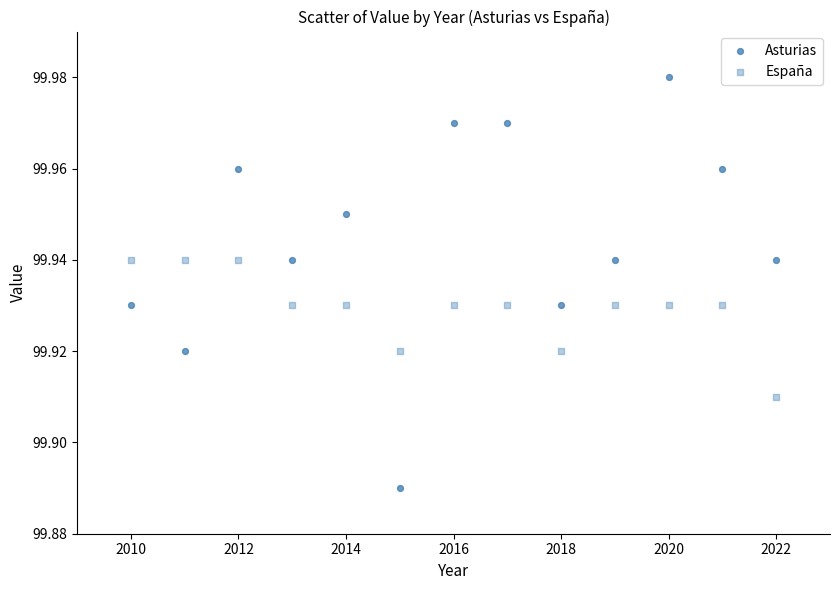

Count the number of points in this scatter plot.

26